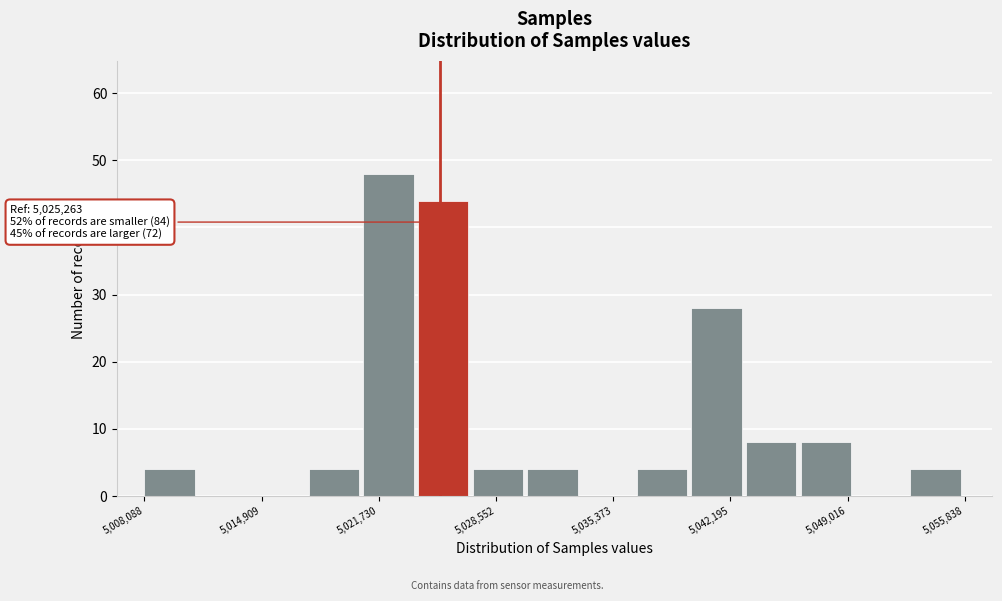

Read against the x-axis, roughly where is the centre of the tallest bar?

5022000